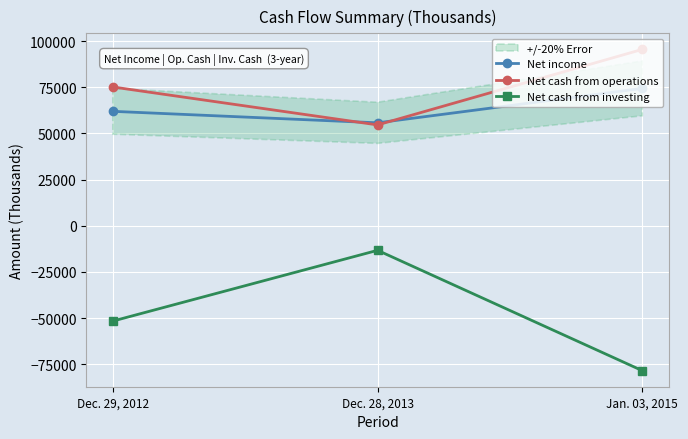

Rank the series at Jan. 03, 2015 from highest to lowest value.

Net cash from operations, Net income, Net cash from investing